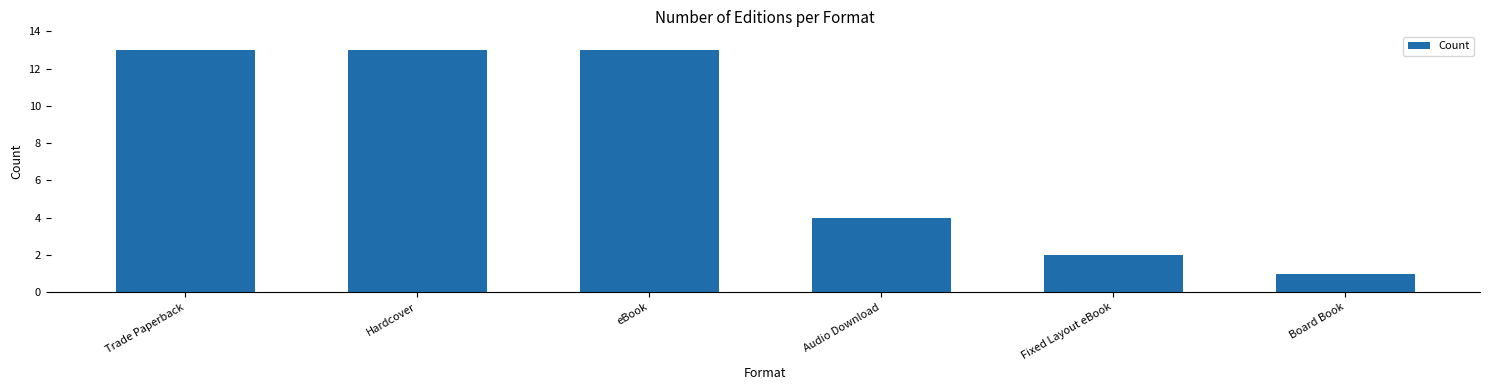

What is the sum of the values at Trade Paperback and Hardcover?

26